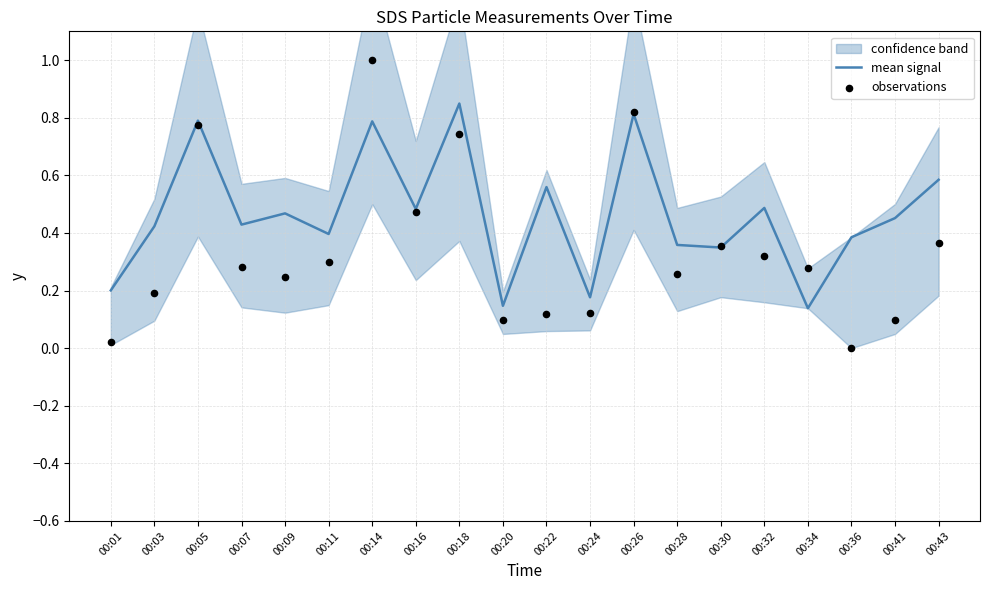

The mean signal series shows 0.4 at 00:26. True or false?

False